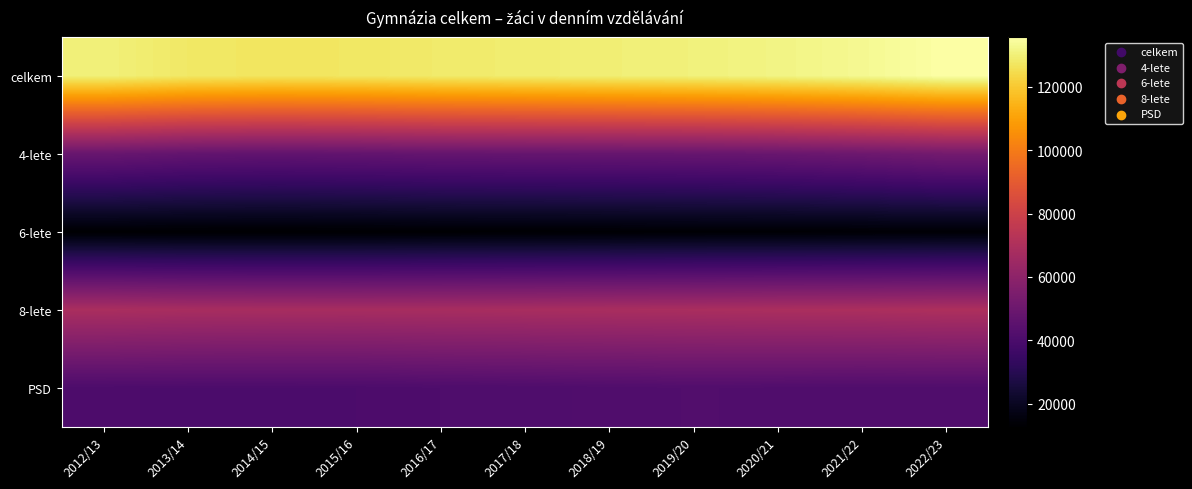

Reading left to right, list all the values displayed in this chart.

celkem: 2012/13=130385	2013/14=128000	2014/15=127205	2015/16=127643	2016/17=128621	2017/18=129207	2018/19=129866	2019/20=130481	2020/21=131554	2021/22=133104	2022/23=135729
4-lete: 2012/13=48741	2013/14=47207	2014/15=46677	2015/16=47114	2016/17=47765	2017/18=47992	2018/19=48194	2019/20=48398	2020/21=49096	2021/22=50337	2022/23=52269
6-lete: 2012/13=12811	2013/14=12648	2014/15=12597	2015/16=12690	2016/17=12879	2017/18=12956	2018/19=13118	2019/20=13368	2020/21=13361	2021/22=13501	2022/23=13623
8-lete: 2012/13=68833	2013/14=68145	2014/15=67931	2015/16=67839	2016/17=67977	2017/18=68259	2018/19=68554	2019/20=68715	2020/21=69097	2021/22=69266	2022/23=69837
PSD: 2012/13=40549	2013/14=40419	2014/15=40409	2015/16=40495	2016/17=40980	2017/18=41260	2018/19=41611	2019/20=41997	2020/21=41798	2021/22=41566	2022/23=41659